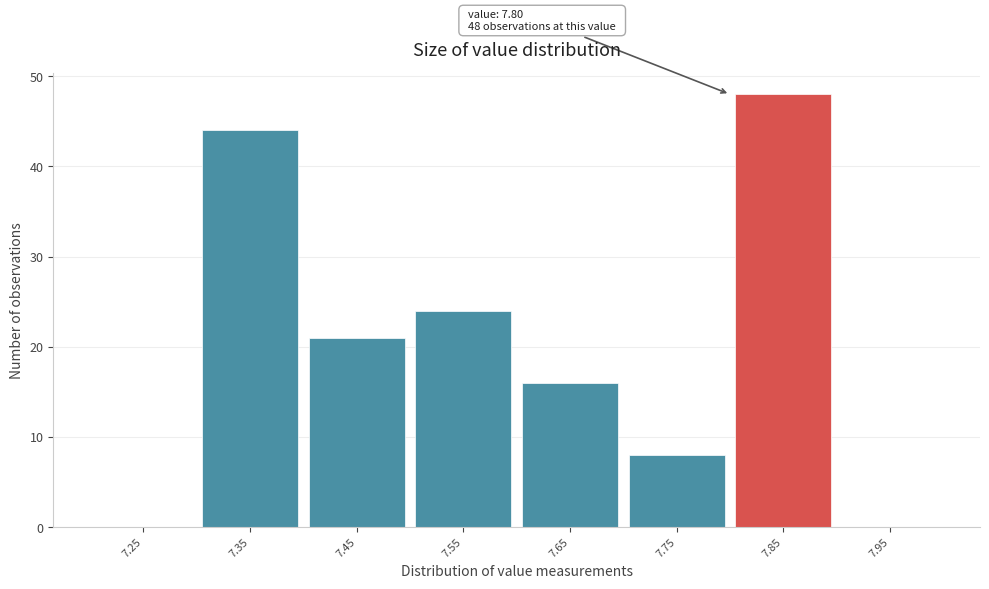

Which range on the x-axis has the tallest bar?

7.8 to 7.9